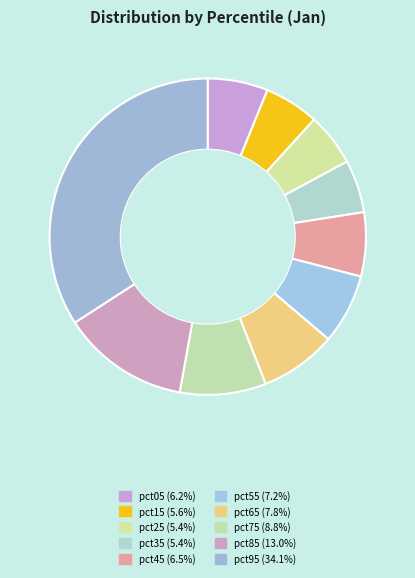

Count the number of slices in the pie.

10